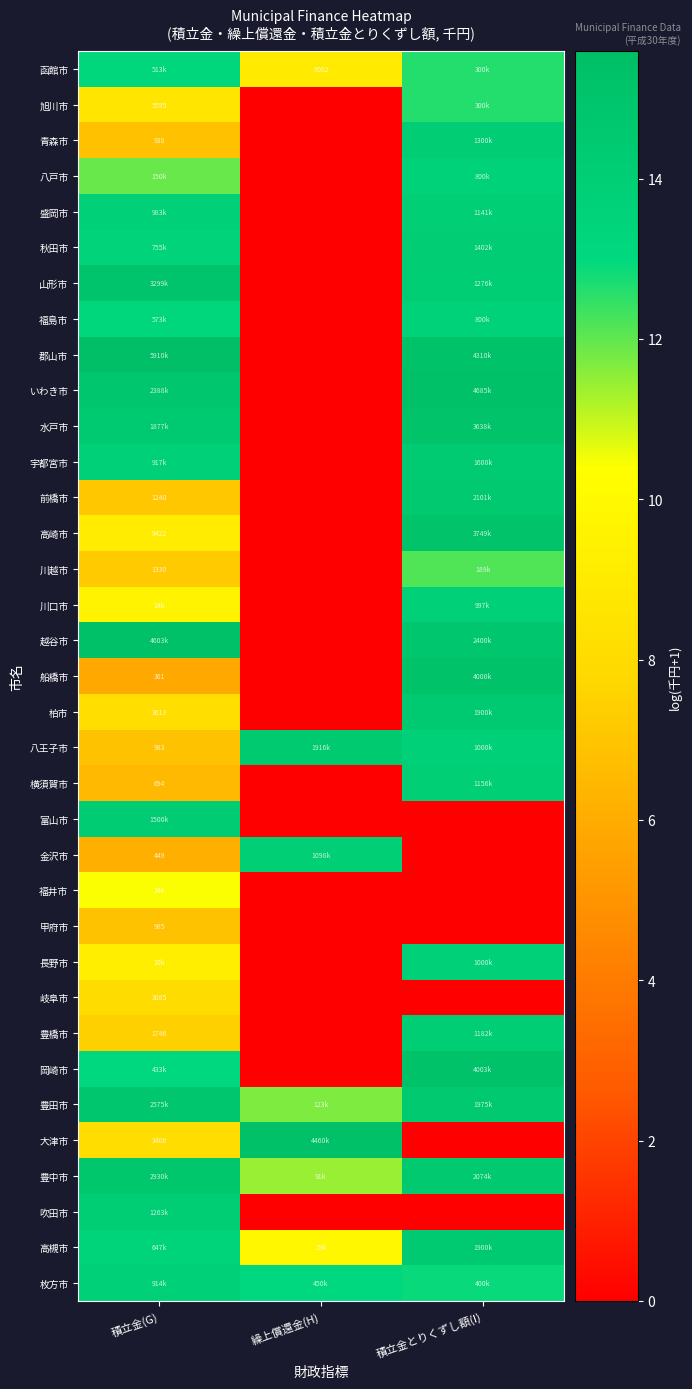

The 郡山市 series shows 0.0 at 繰上償還金(H). True or false?

True